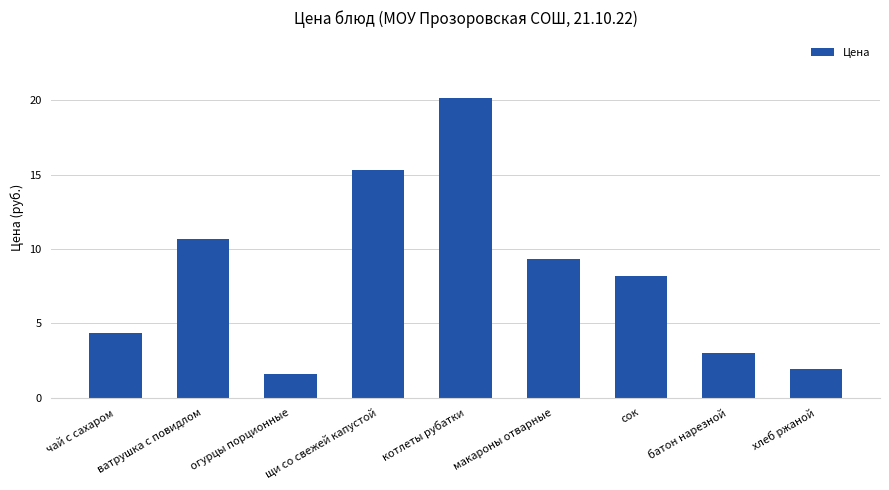

List the labels in order of value, largest first.

котлеты рубатки, щи со свежей капустой, ватрушка с повидлом, макароны отварные, сок, чай с сахаром, батон нарезной, хлеб ржаной, огурцы порционные